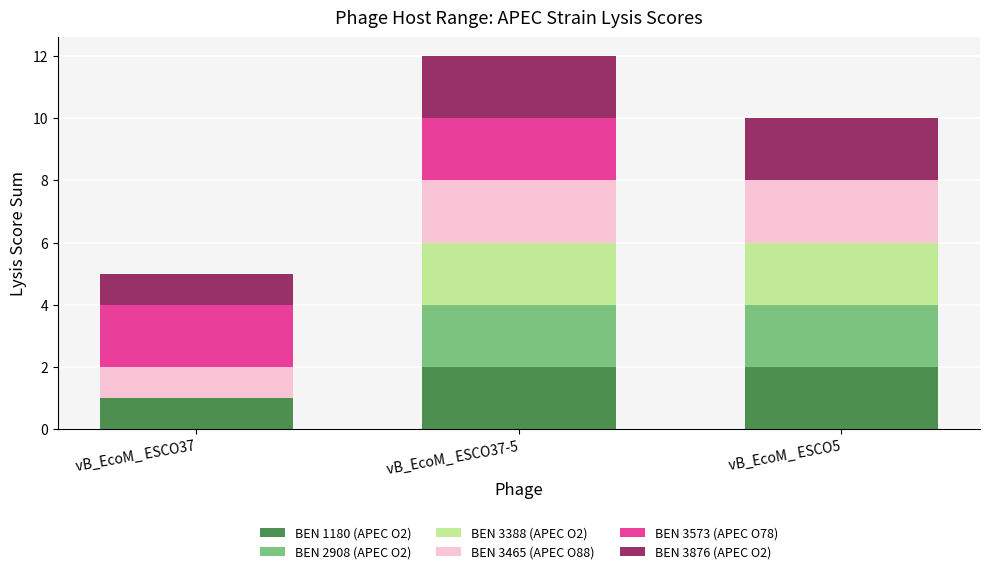

At which category is the sum across all series the highest?

vB_EcoM_ ESCO37-5